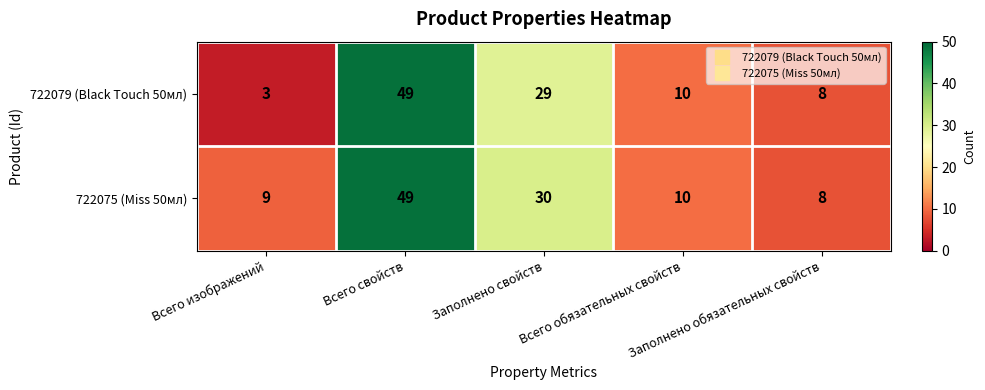

Which series has the widest spread of values?

722079 (Black Touch 50мл)